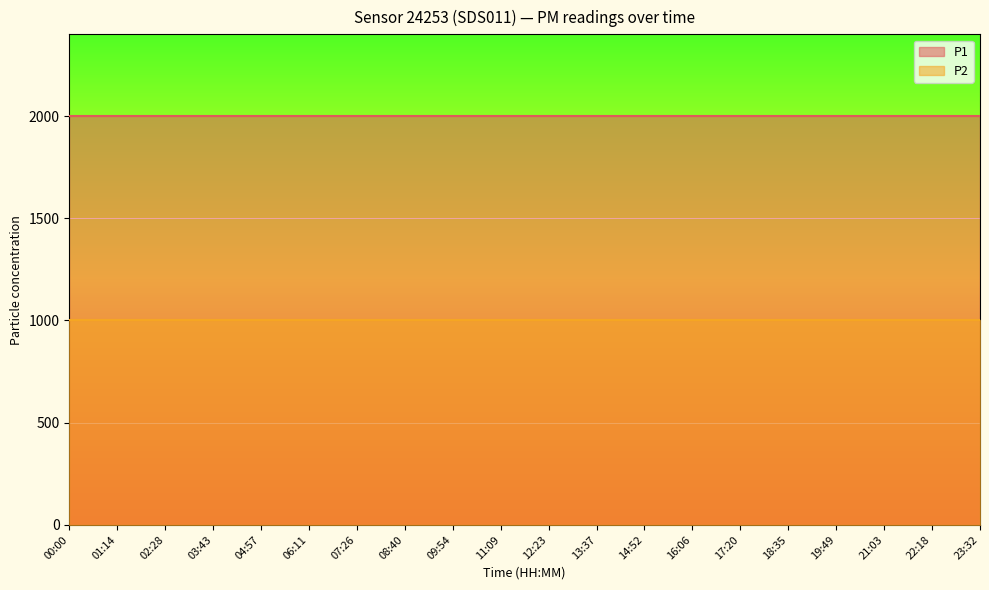

Reading right to left, extract all data points from this chart.

P1: 23:32=1999.9	22:18=1999.9	21:03=1999.9	19:49=1999.9	18:35=1999.9	17:20=1999.9	16:06=1999.9	14:52=1999.9	13:37=1999.9	12:23=1999.9	11:09=1999.9	09:54=1999.9	08:40=1999.9	07:26=1999.9	06:11=1999.9	04:57=1999.9	03:43=1999.9	02:28=1999.9	01:14=1999.9	00:00=1999.9
P2: 23:32=999.9	22:18=999.9	21:03=999.9	19:49=999.9	18:35=999.9	17:20=999.9	16:06=999.9	14:52=999.9	13:37=999.9	12:23=999.9	11:09=999.9	09:54=999.9	08:40=999.9	07:26=999.9	06:11=999.9	04:57=999.9	03:43=999.9	02:28=999.9	01:14=999.9	00:00=999.9